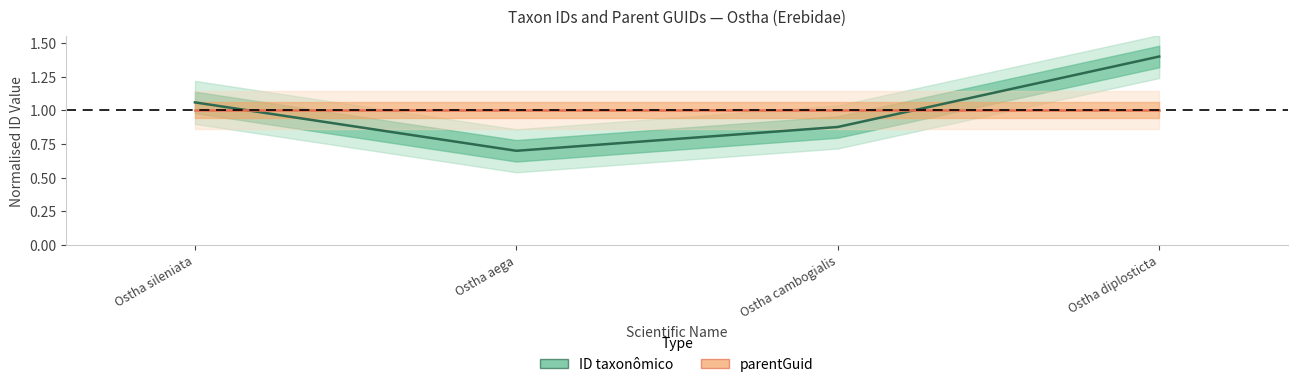

How many times do parentGuid and ID taxonômico cross each other?

2